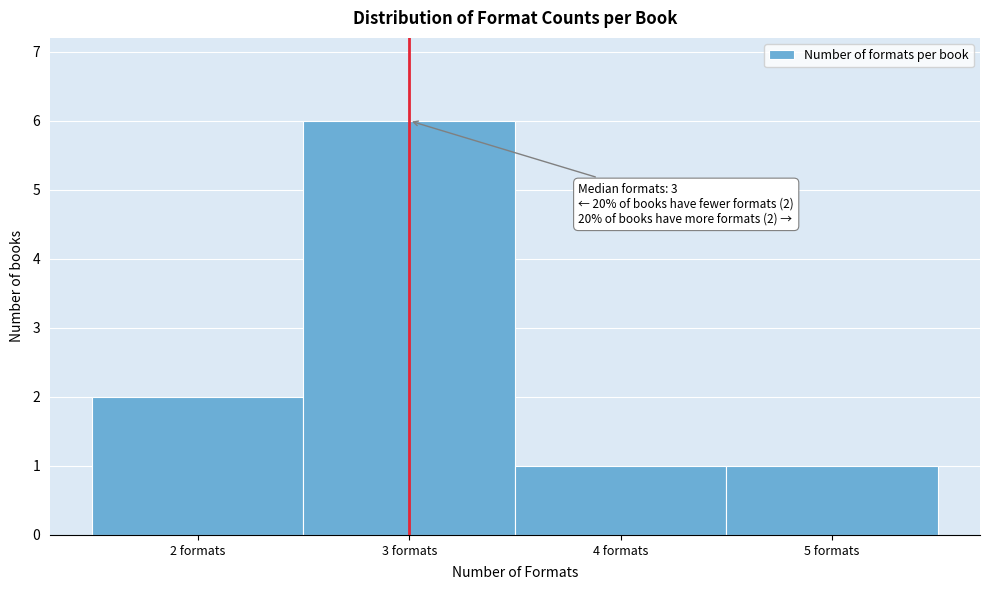

Which range on the x-axis has the tallest bar?

2.5 to 3.5